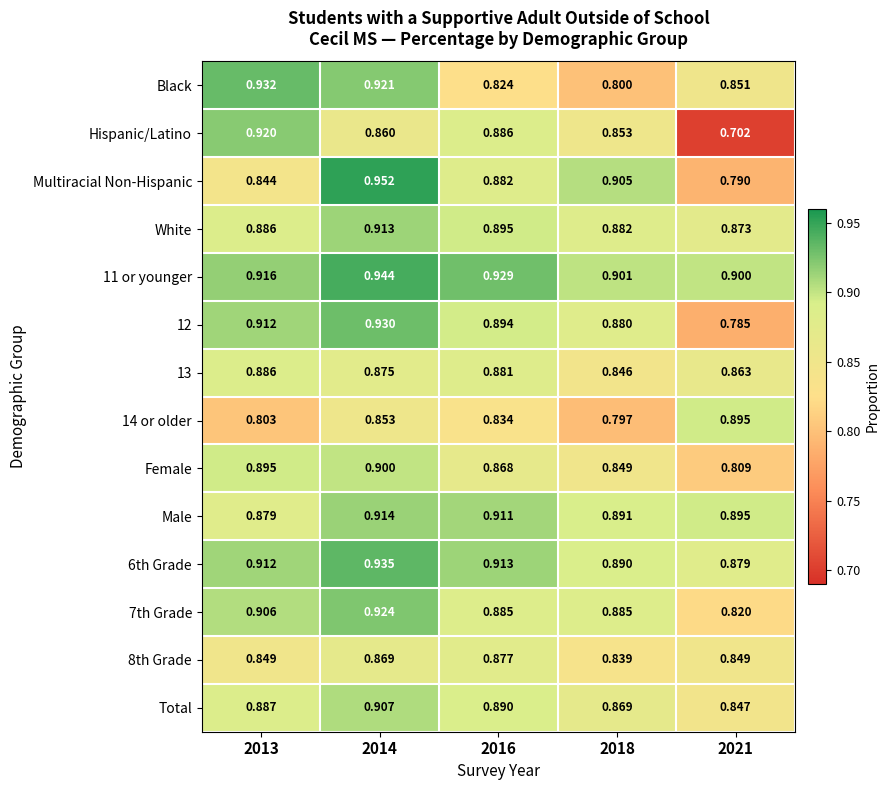

Which series has the largest range (max minus min)?

Hispanic/Latino